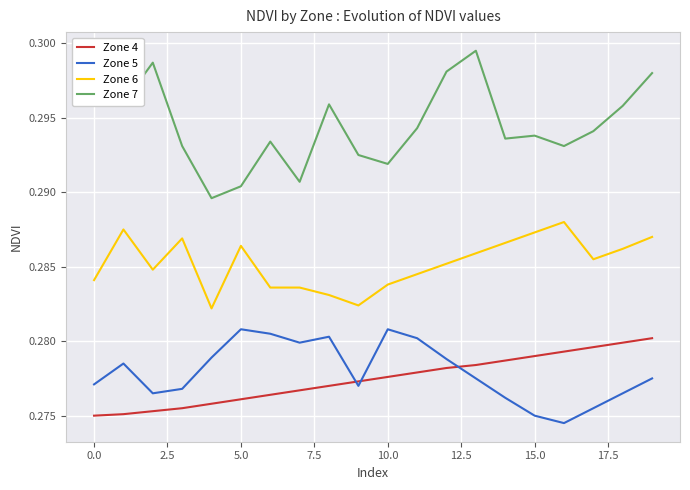

Is this an area chart (filled region under the line)?

No